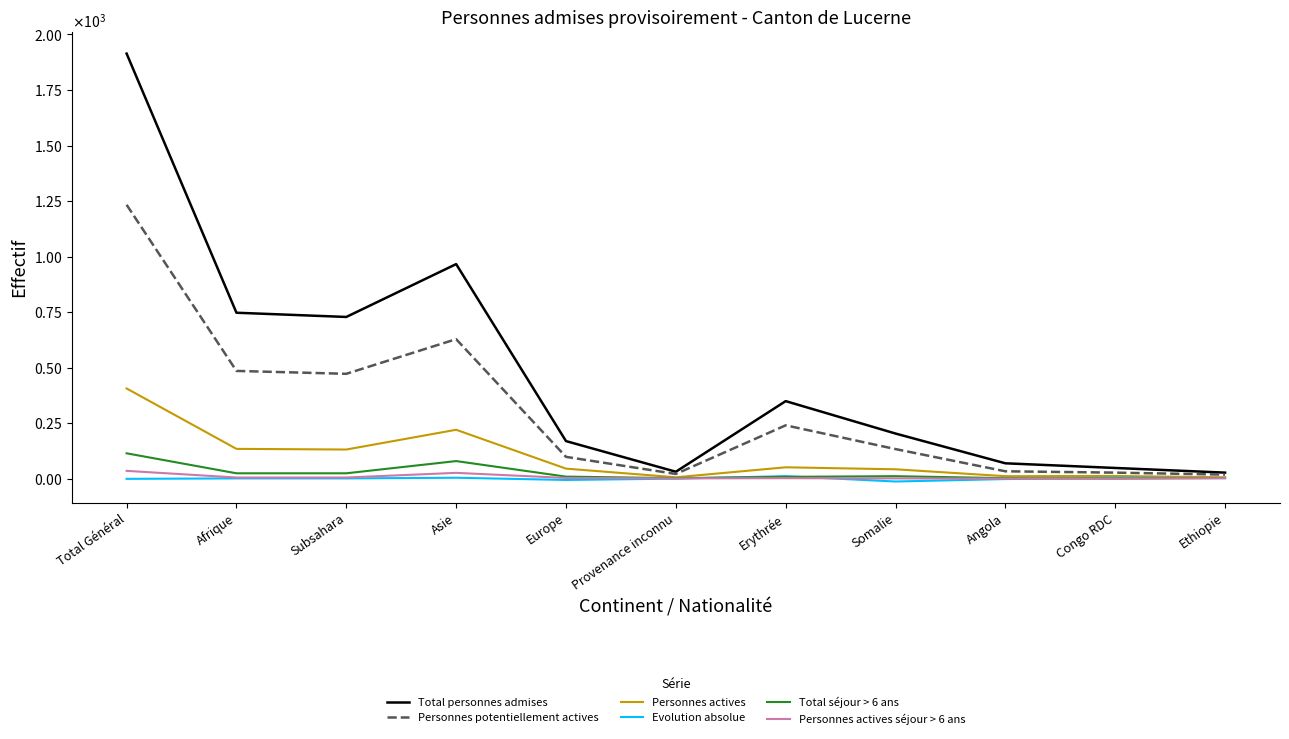

Is this an area chart (filled region under the line)?

No